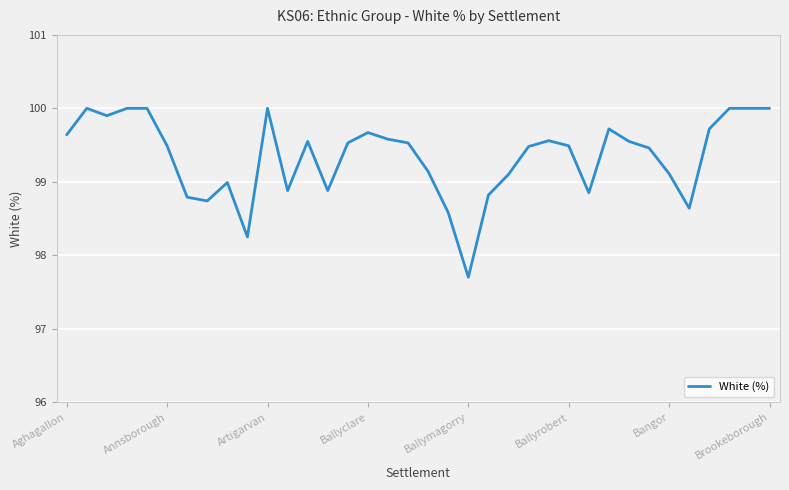

What is the maximum value shown in the chart?

100.0